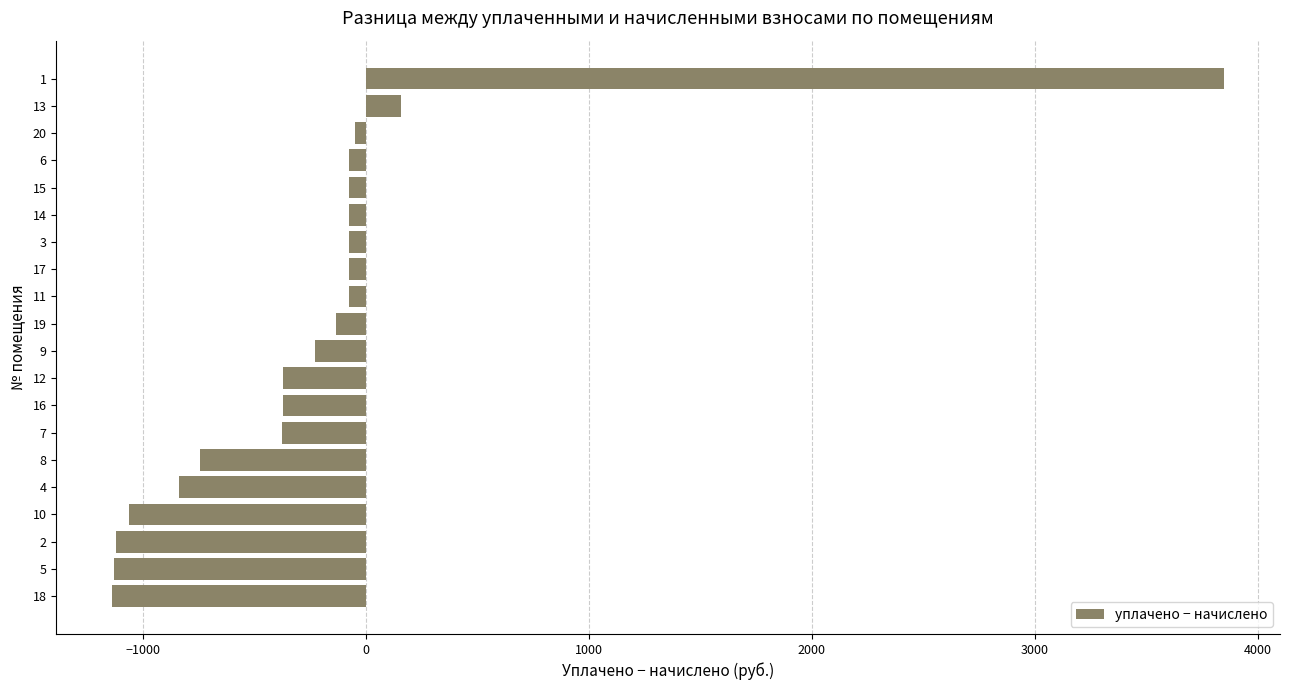

What is the change in value from 4 to 1?

+4687.0